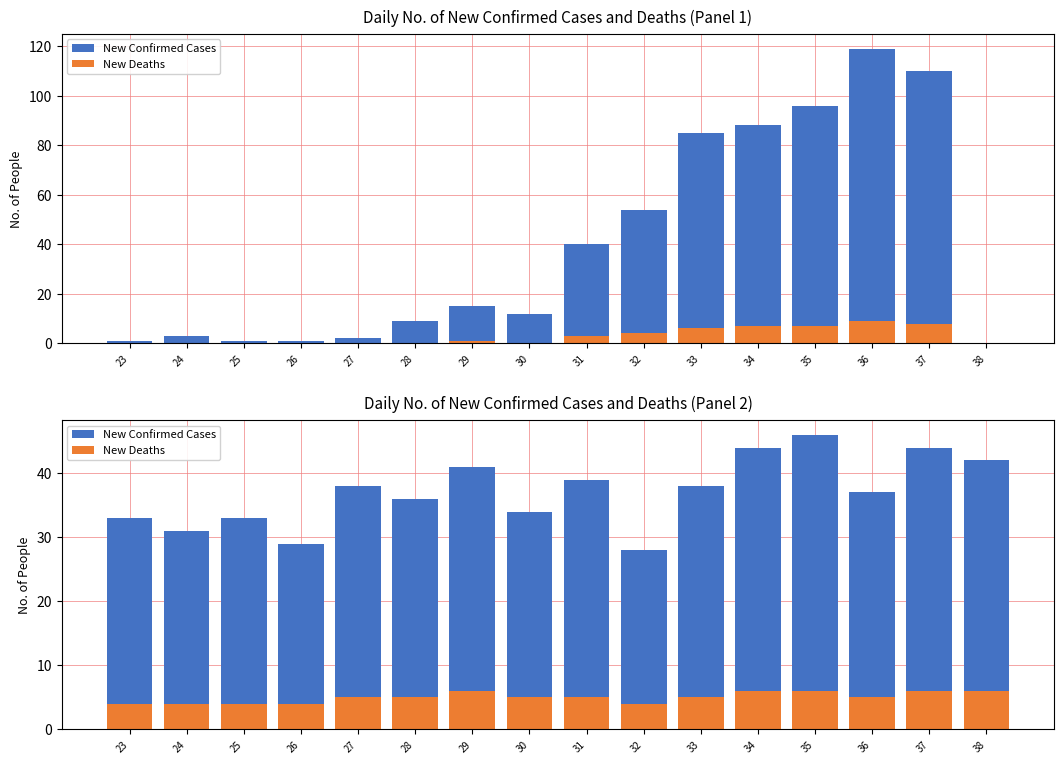

Does the chart contain stacked bars?

No